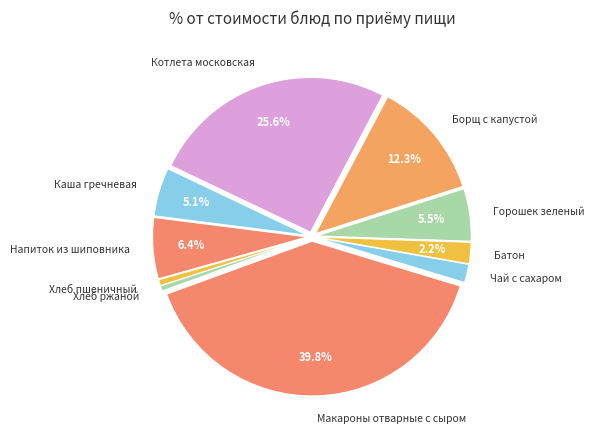

Is the sum of Котлета московская and Хлеб пшеничный greater than half?

No